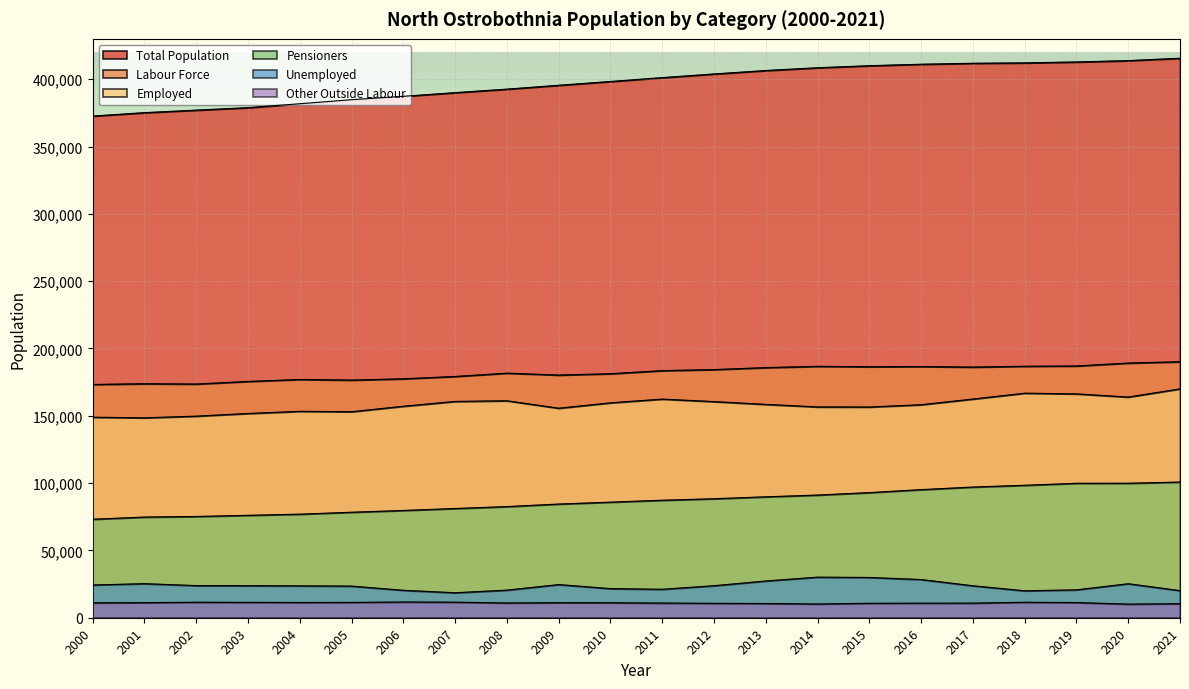

How many lines are shown in the chart?

6